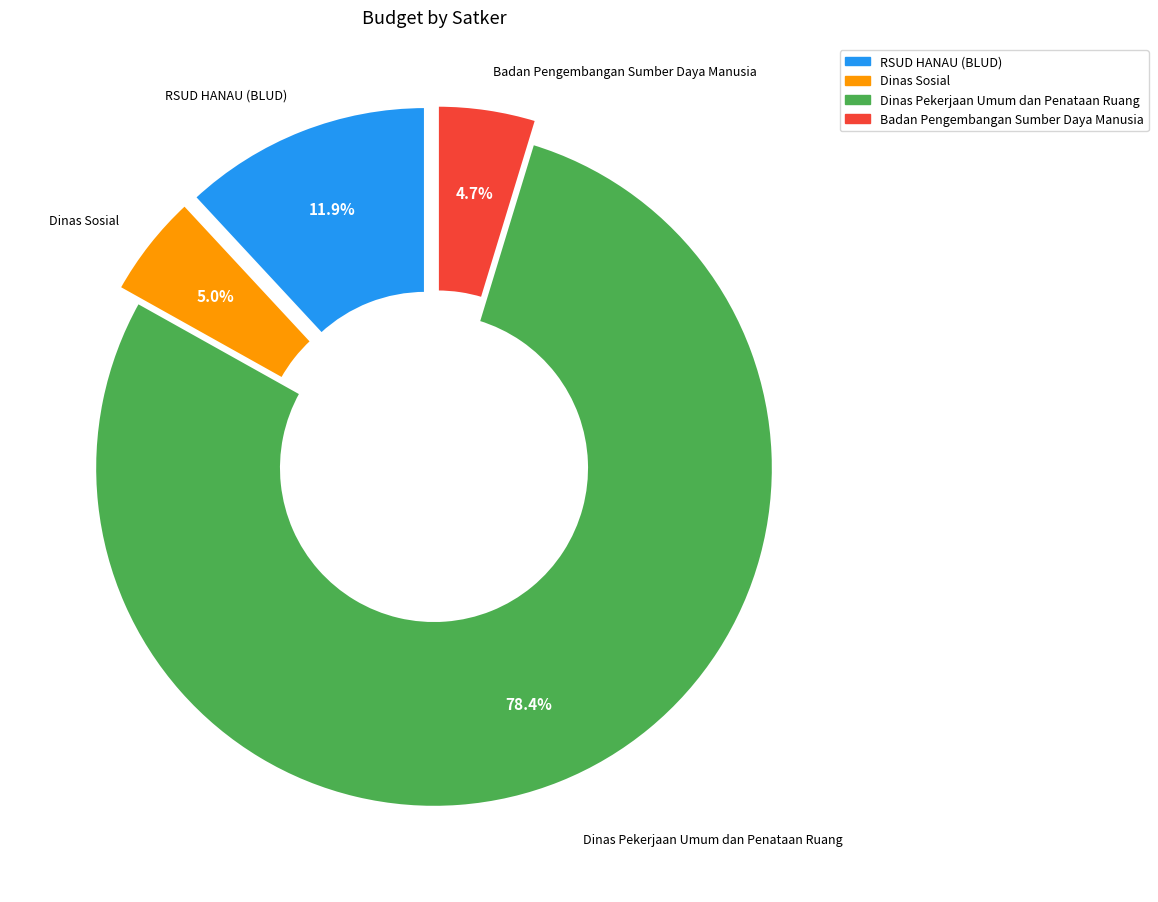

Does any single category account for the majority?

Yes